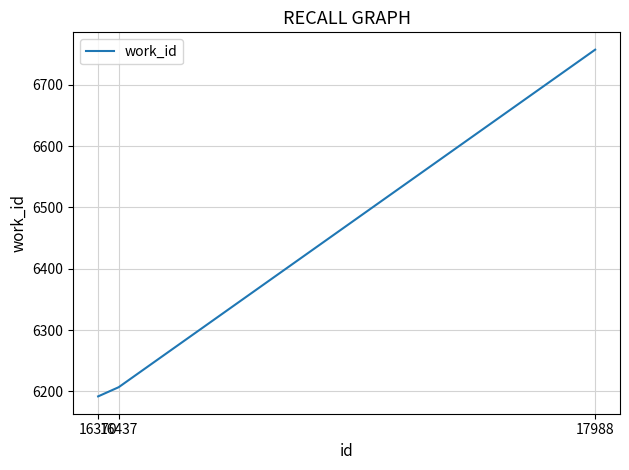

Reading left to right, extract all data points from this chart.

16370=6192	16437=6207	17988=6757